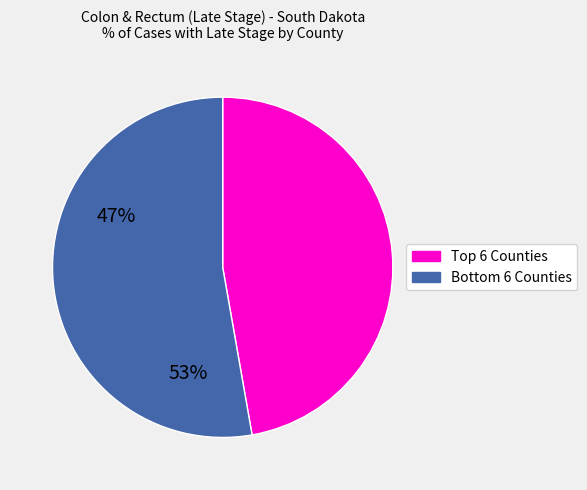

Does any single category account for the majority?

Yes